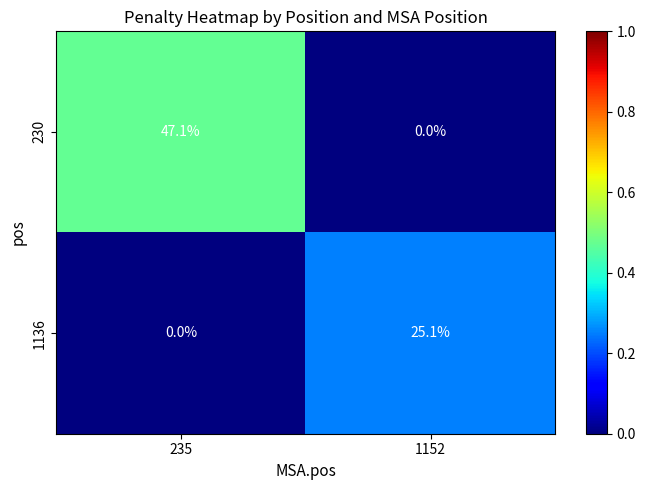

List the series in order of their peak value, lowest first.

1136, 230